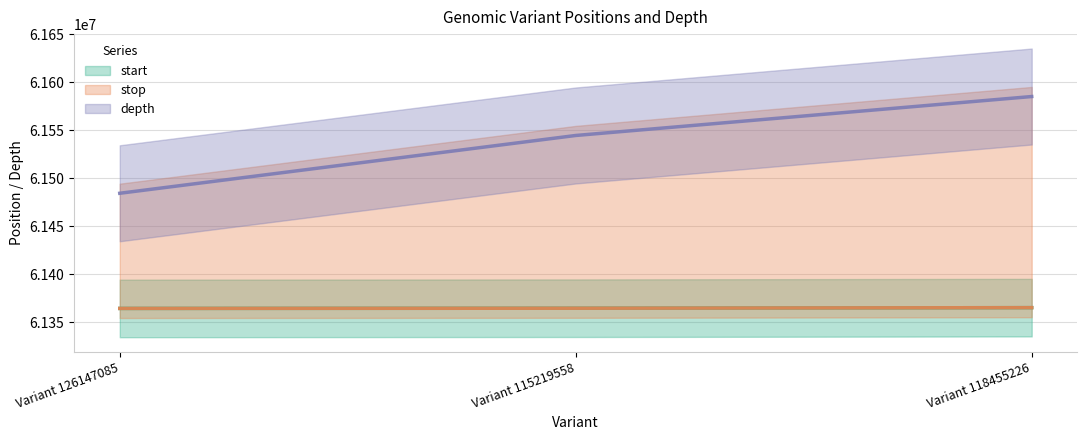

What is the difference between the start values at Variant 118455226 and Variant 115219558?

585